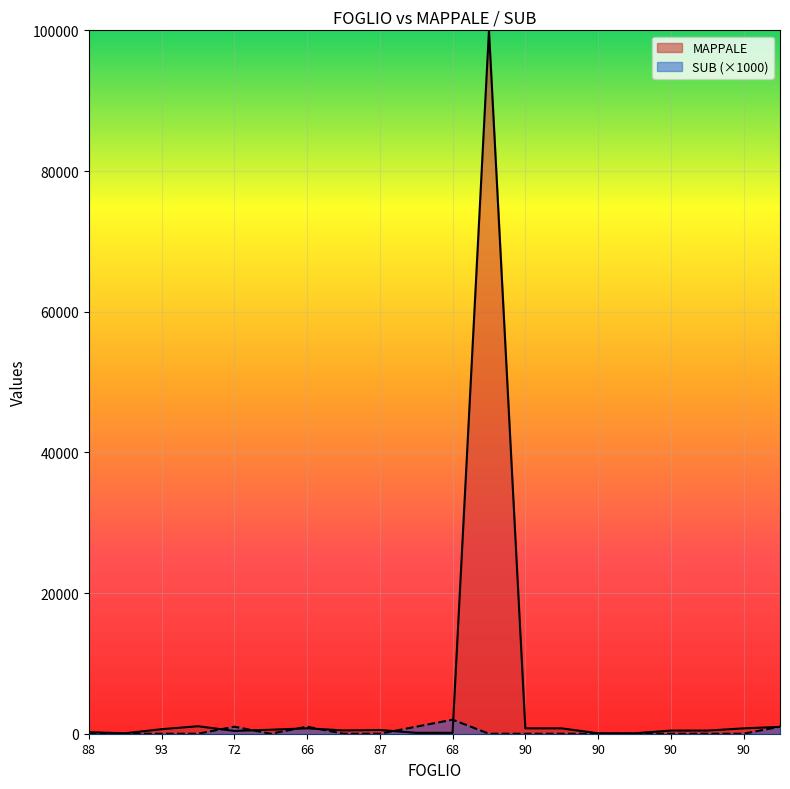

What is the lowest value of the MAPPALE series?

58